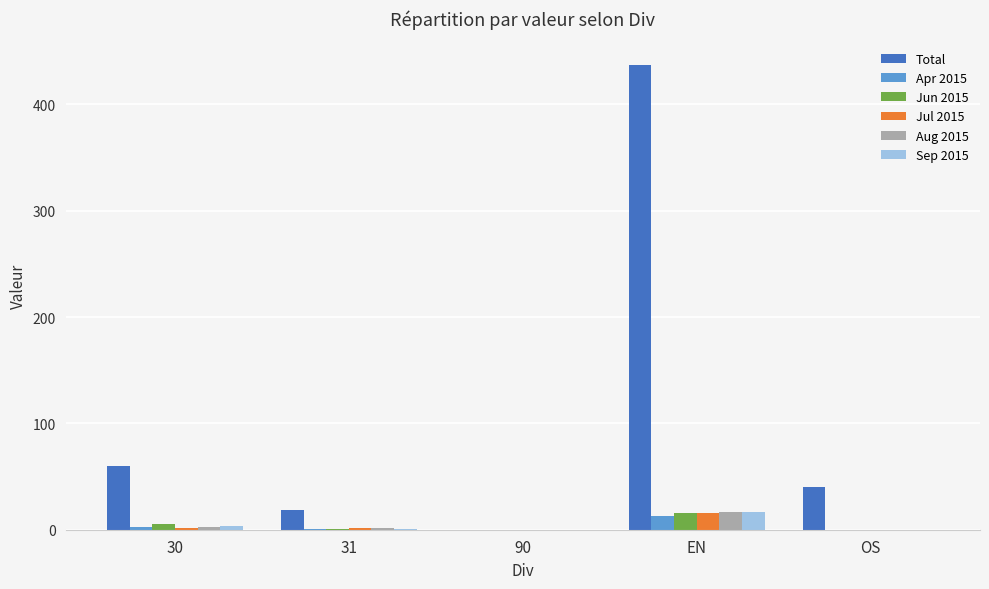

How many series are shown in this chart?

6